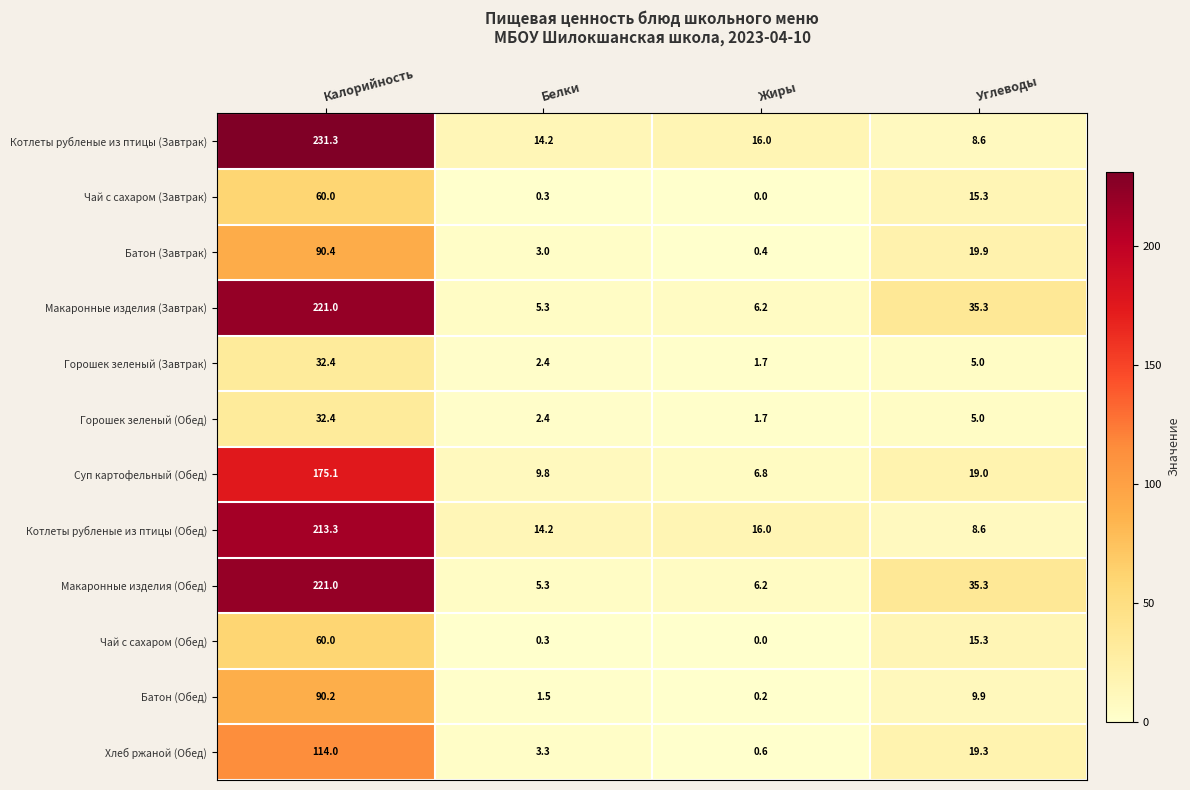

Count the number of categories in the chart.

4